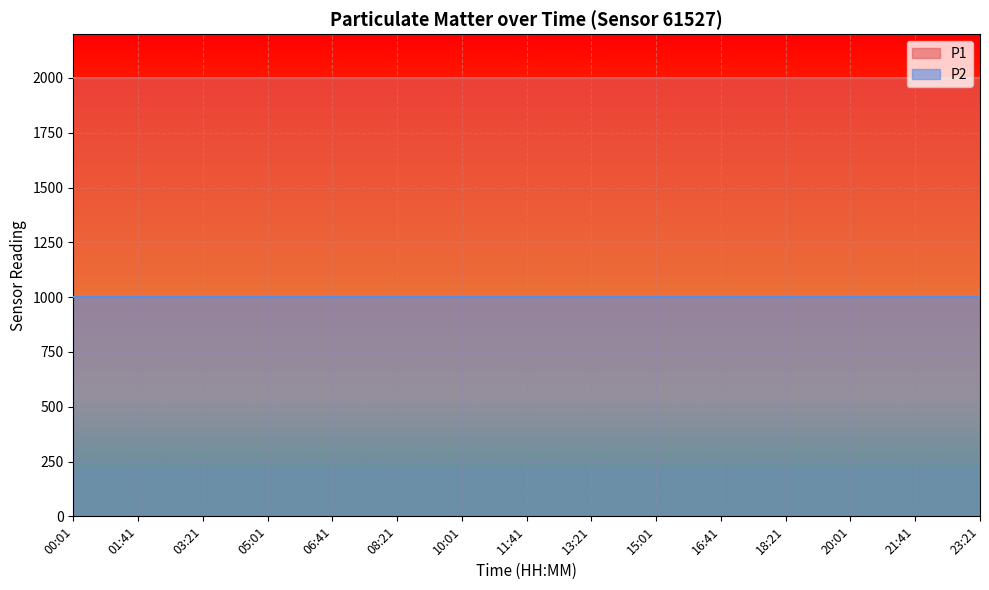

Count the number of categories in the chart.

15